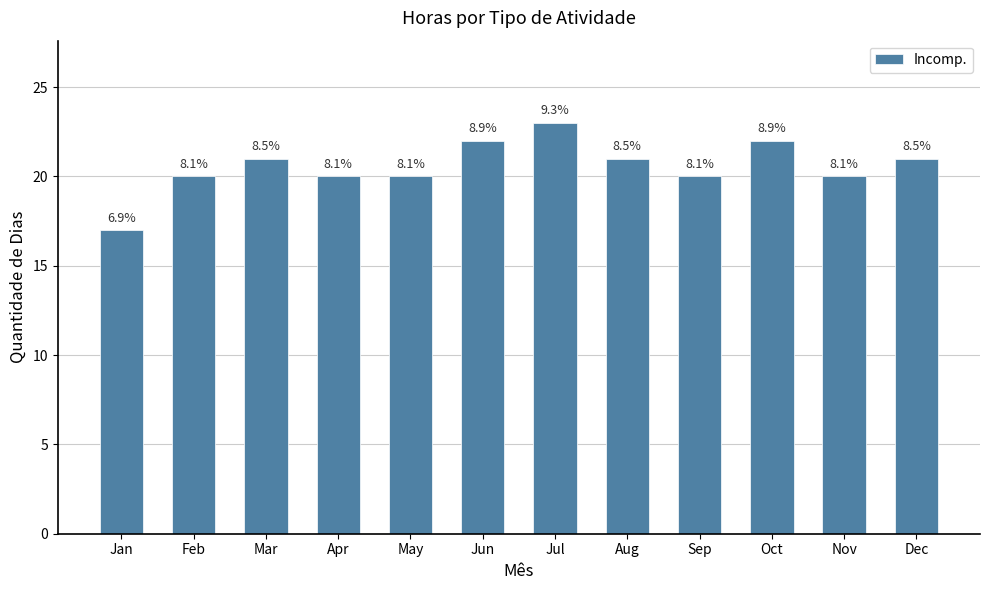

Are the bars horizontal?

No